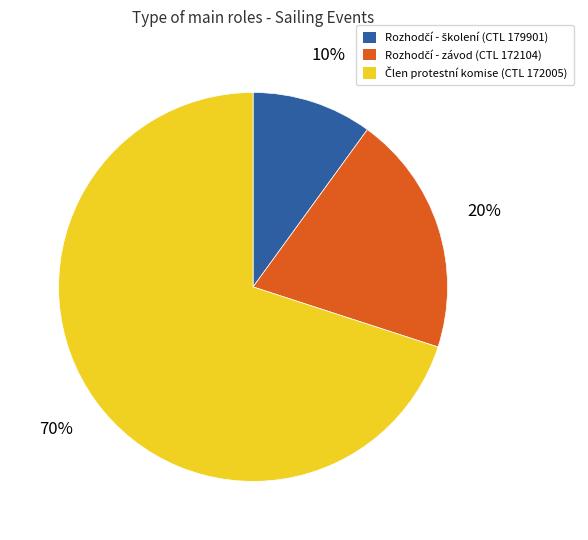

Does any single category account for the majority?

Yes